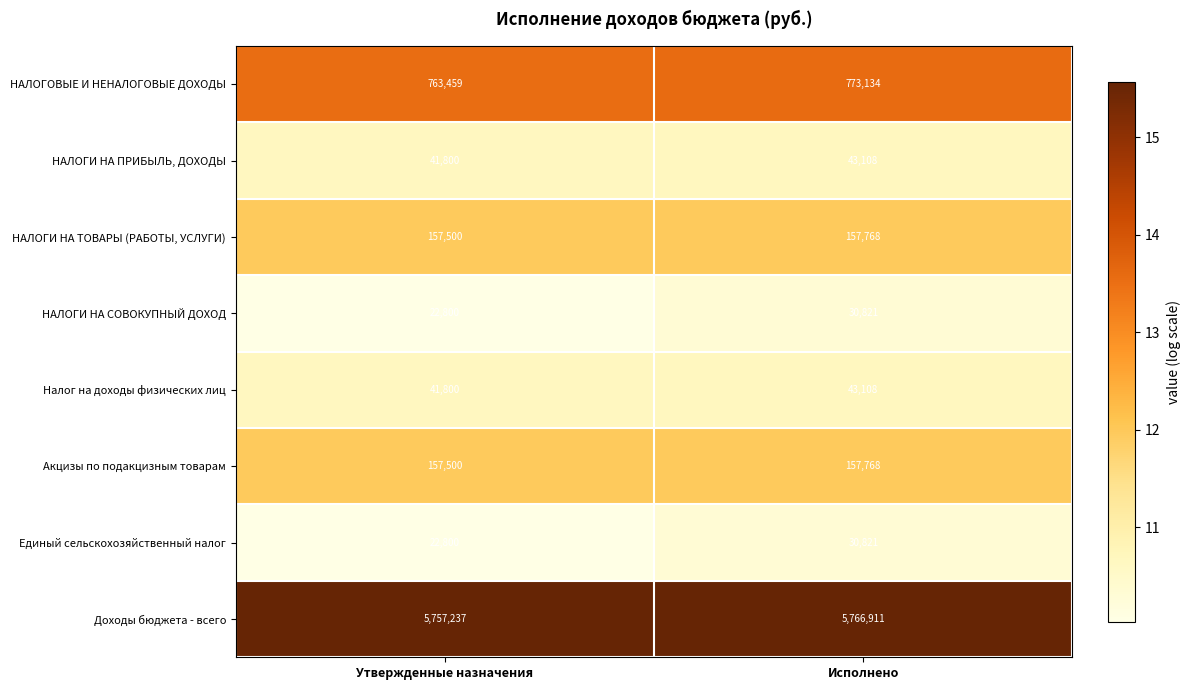

Rank the categories by Акцизы по подакцизным товарам value from highest to lowest.

Исполнено, Утвержденные назначения